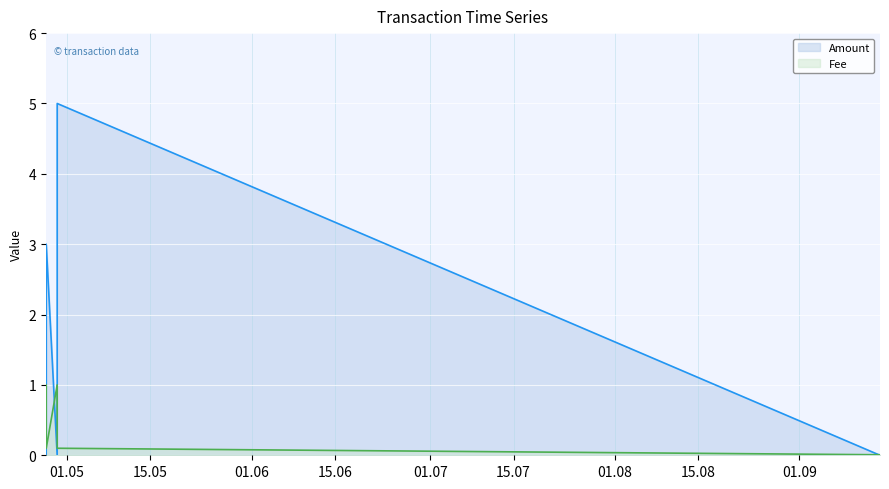

How many series are shown in this chart?

2